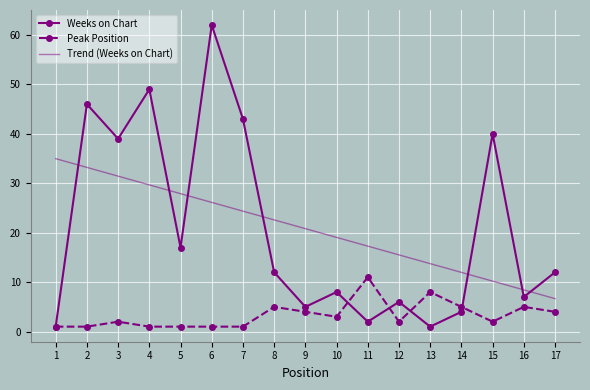

At which category does Peak Position reach its first local peak?

3